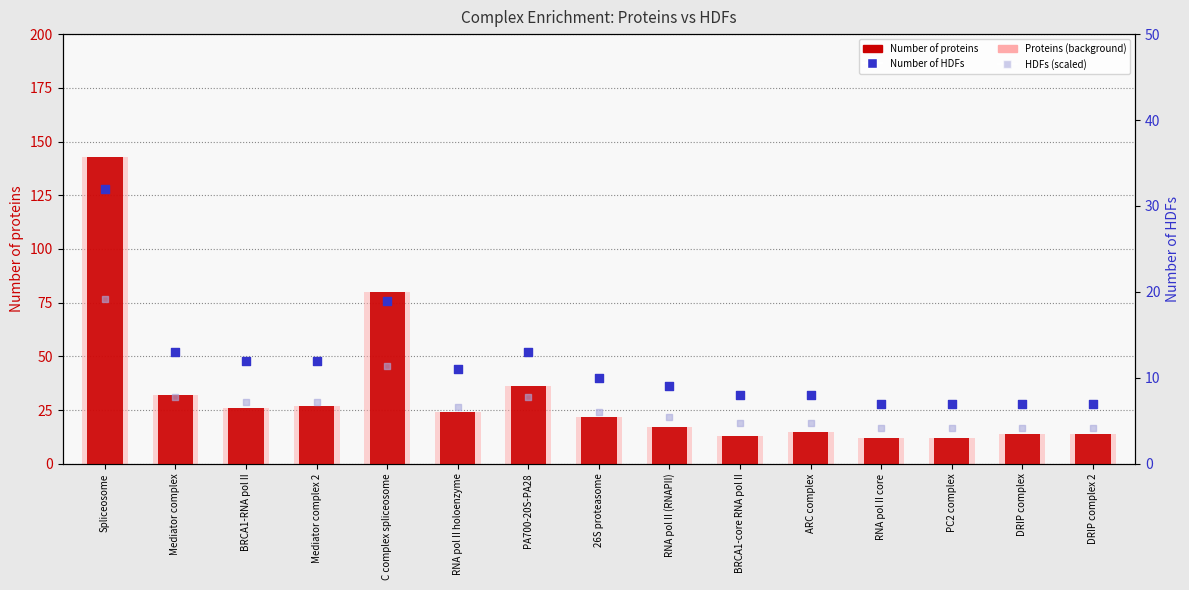

Which series contains the highest Y value?

Number of proteins